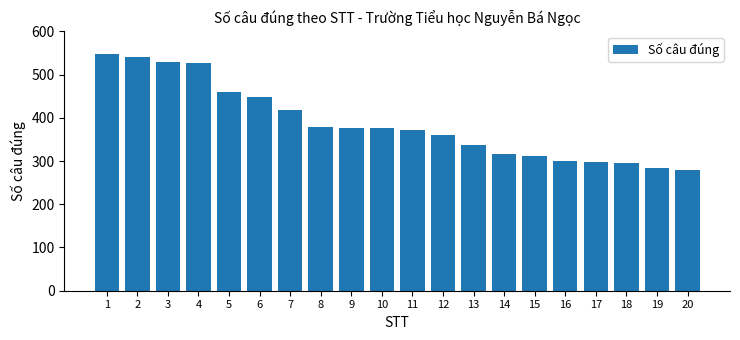

The value at 20 is 279. True or false?

True